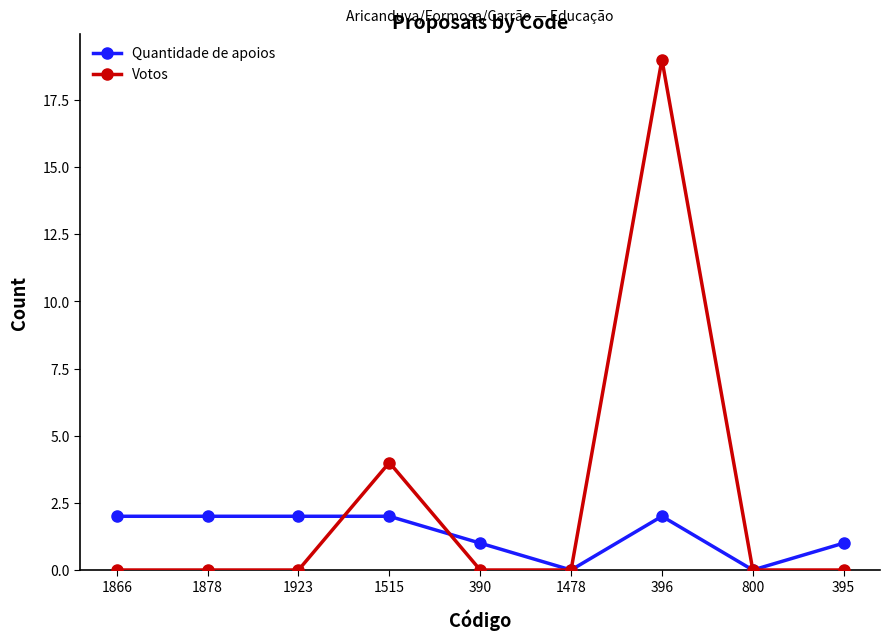

True or false: Quantidade de apoios has more than 0 points higher than both neighbors.

True